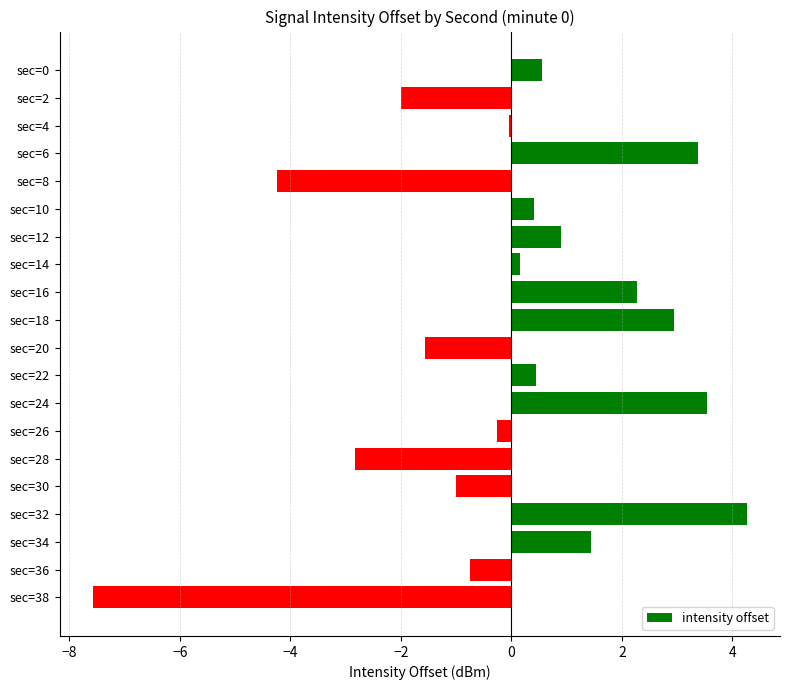

Is it true that the value at sec=28 is -4.0?

False